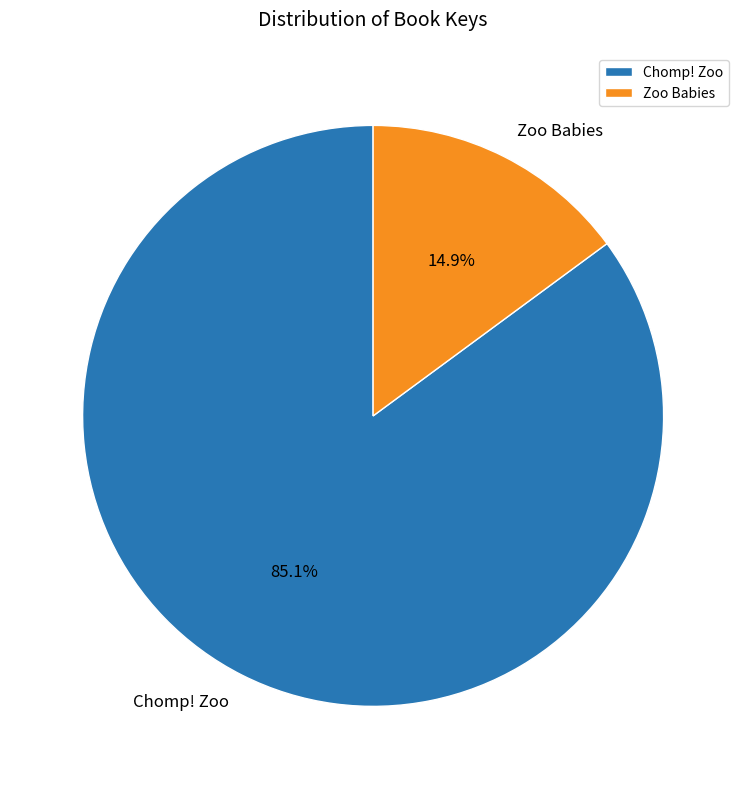

How many slices are in this pie chart?

2